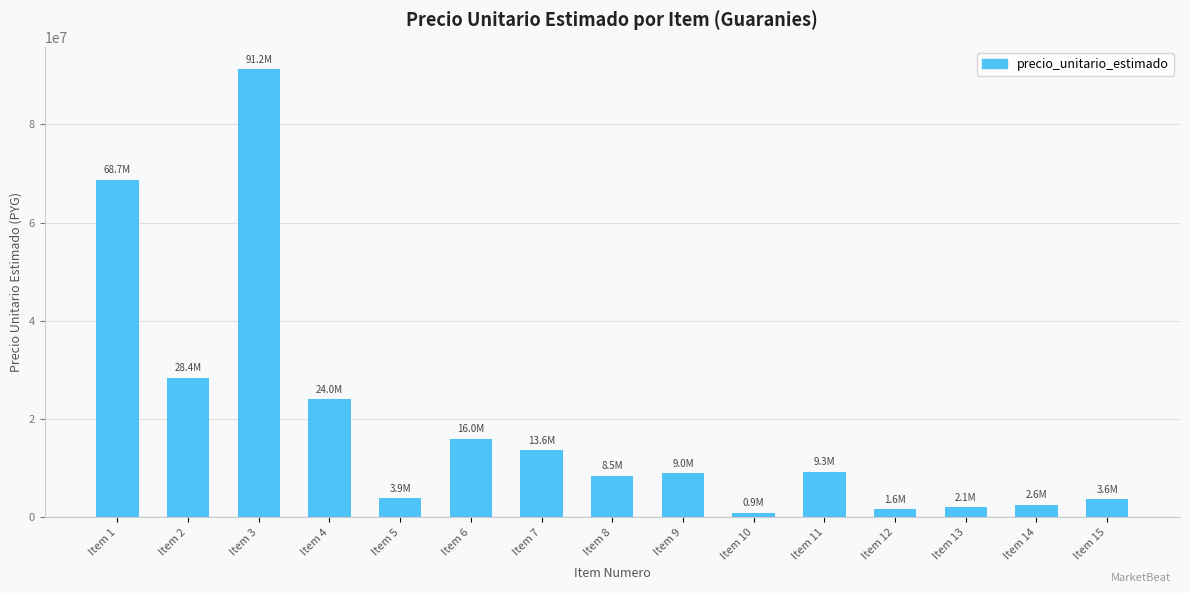

What is the sum of all values?

283176667